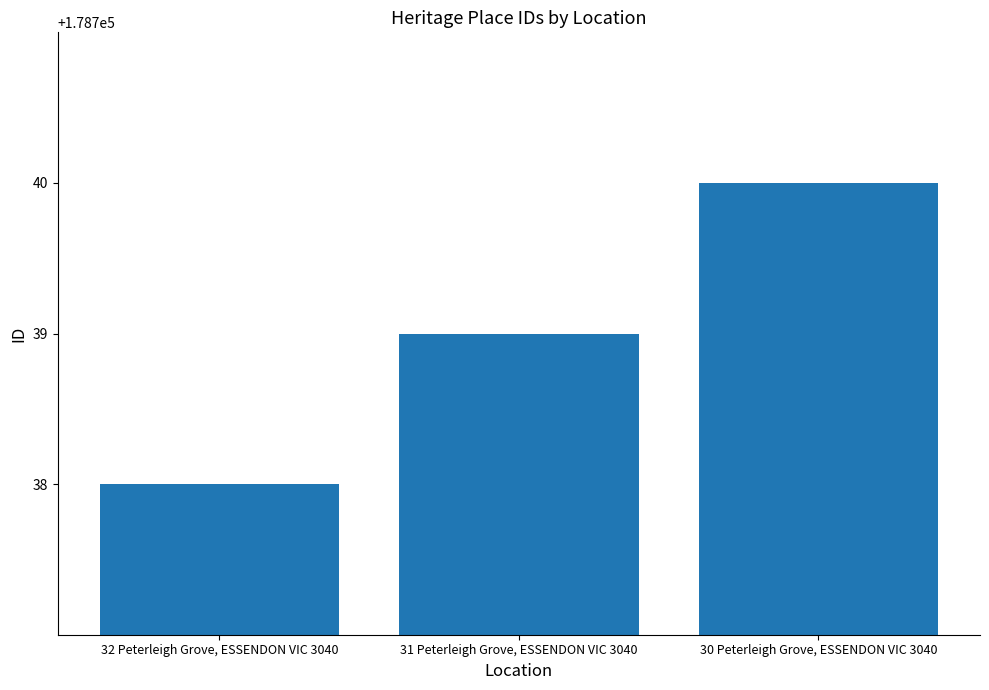

Which category has the lowest value across all series?

32 Peterleigh Grove, ESSENDON VIC 3040